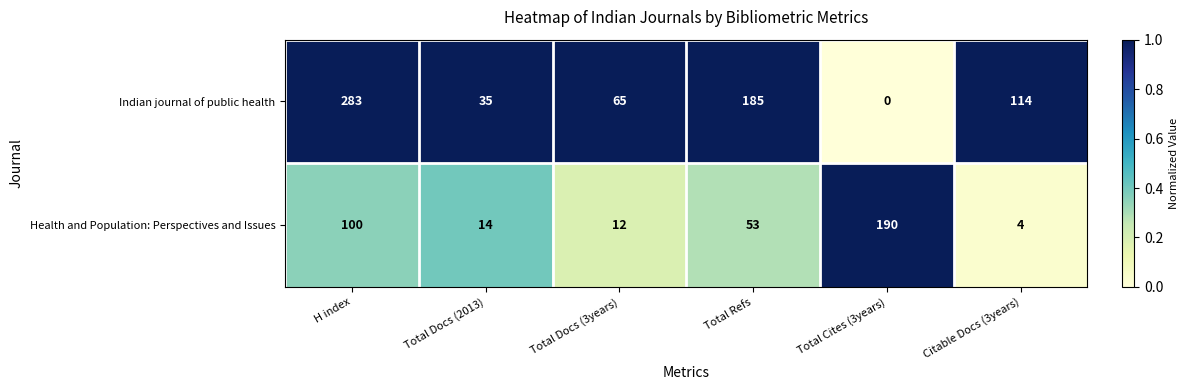

Which series has the largest range (max minus min)?

Indian journal of public health